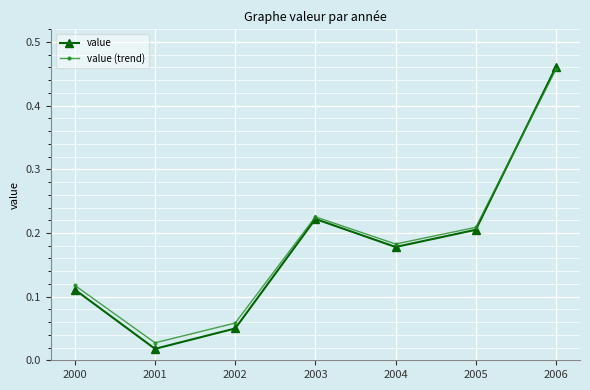

Rank the categories by value (trend) value from lowest to highest.

2001, 2002, 2000, 2004, 2005, 2003, 2006